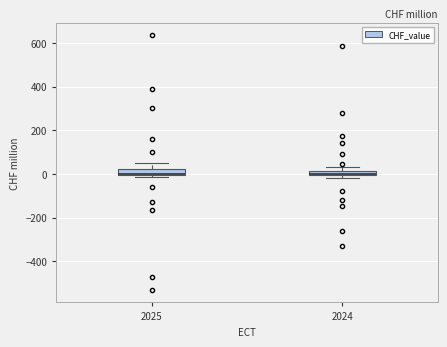

Where is the lower edge of the box at x = 2025 on the y-axis? The values are not printed on the chart, so give them approximately, as read against the axis.

0